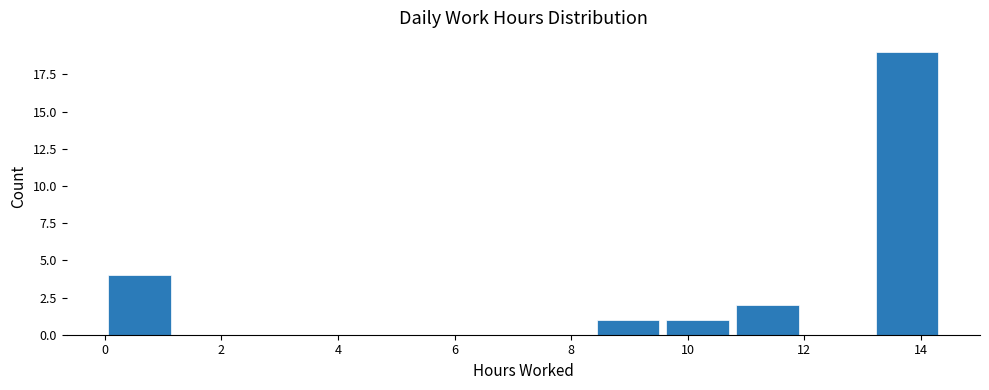

Reading left to right, transcribe this chart: for each bar, give the range it covers on the x-axis and its height. Neither the bar edges nor the heights are printed on the chart, so give them approximately, as read against the axes.

0.0 to 1.2: 4
1.2 to 2.4: 0
2.4 to 3.6: 0
3.6 to 4.8: 0
4.8 to 6.0: 0
6.0 to 7.2: 0
7.2 to 8.4: 0
8.4 to 9.6: 1
9.6 to 10.8: 1
10.8 to 12.0: 2
12.0 to 13.2: 0
13.2 to 14.4: 19